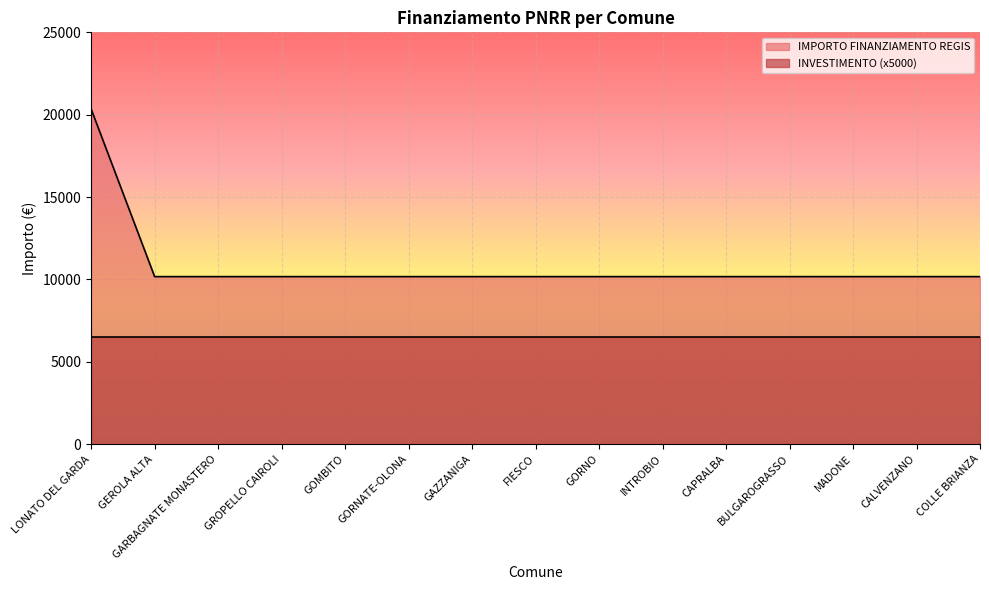

List the labels in order of value, smallest first.

GEROLA ALTA, GARBAGNATE MONASTERO, GROPELLO CAIROLI, GOMBITO, GORNATE-OLONA, GAZZANIGA, FIESCO, GORNO, INTROBIO, CAPRALBA, BULGAROGRASSO, MADONE, CALVENZANO, COLLE BRIANZA, LONATO DEL GARDA